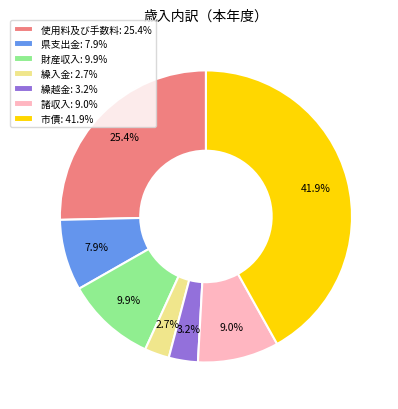

What is the total percentage of 使用料及び手数料 and 諸収入?

34.4%